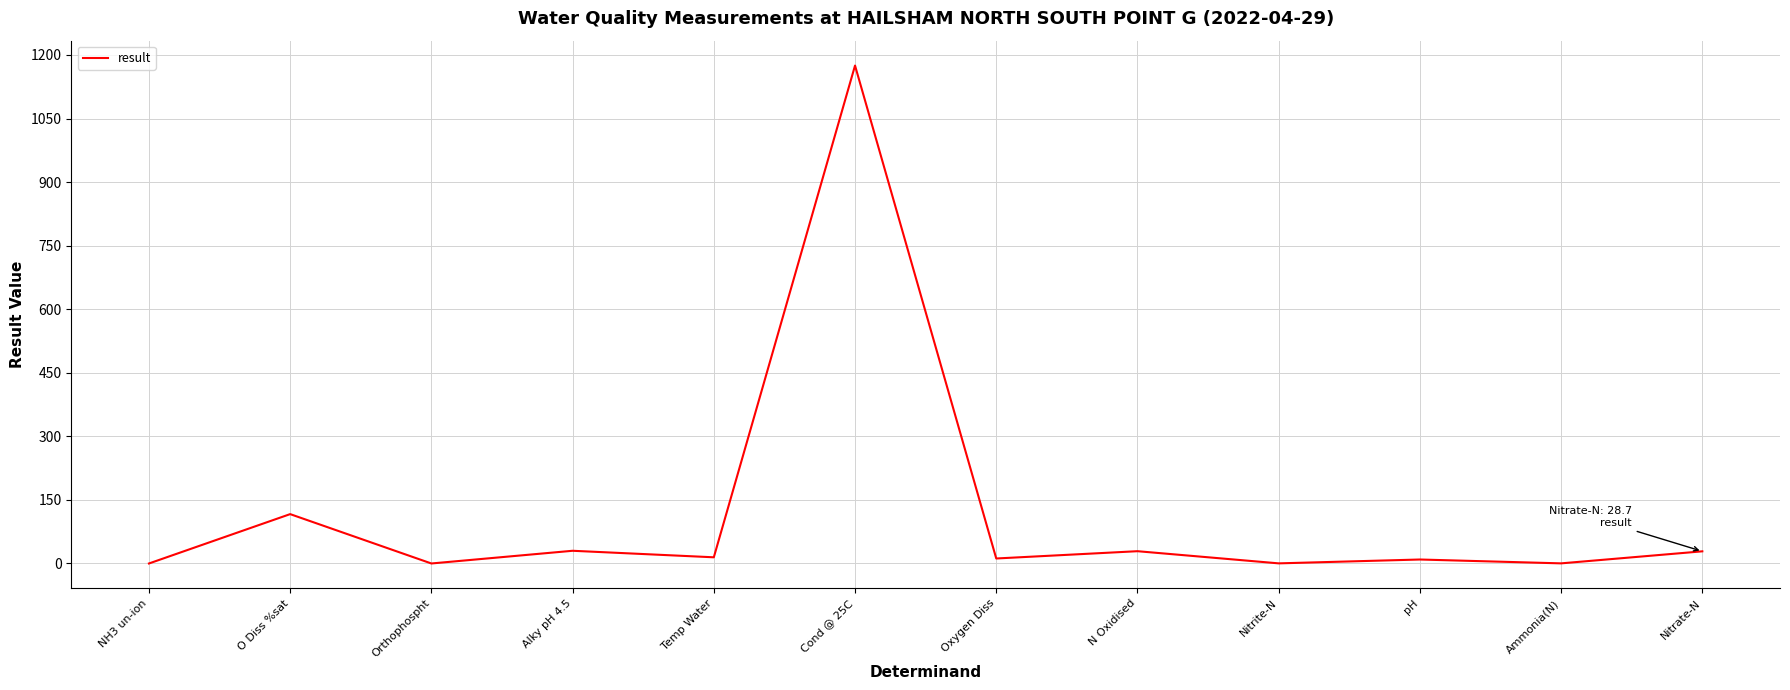

What is the change in value from O Diss %sat to Nitrite-N?

-116.2